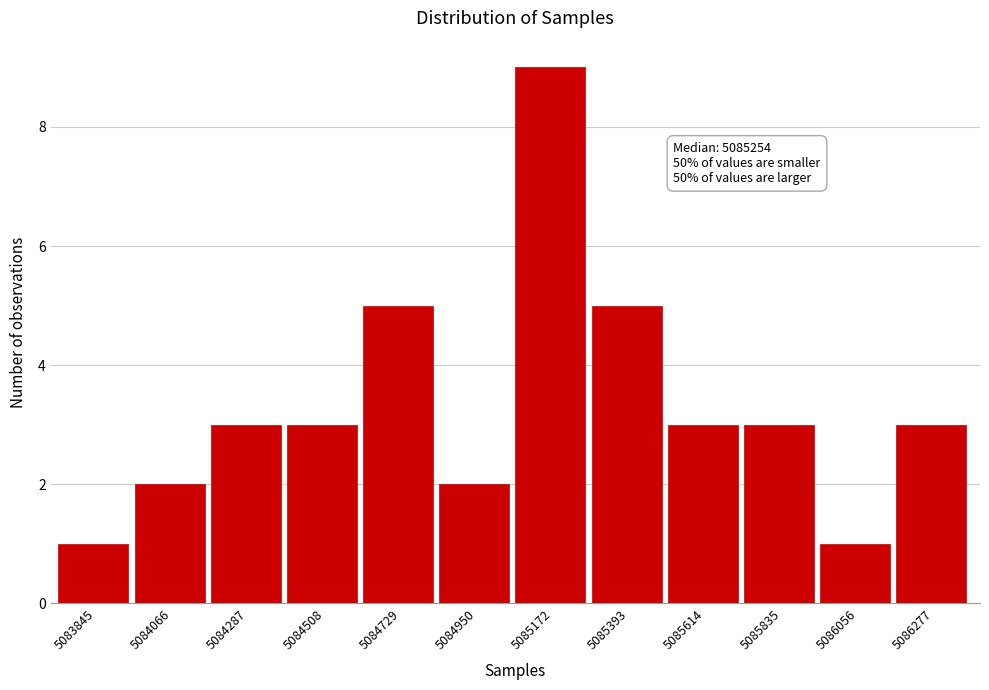

Reading left to right, extract all data points from this chart.

5083845=1	5084066=2	5084287=3	5084508=3	5084729=5	5084950=2	5085172=9	5085393=5	5085614=3	5085835=3	5086056=1	5086277=3